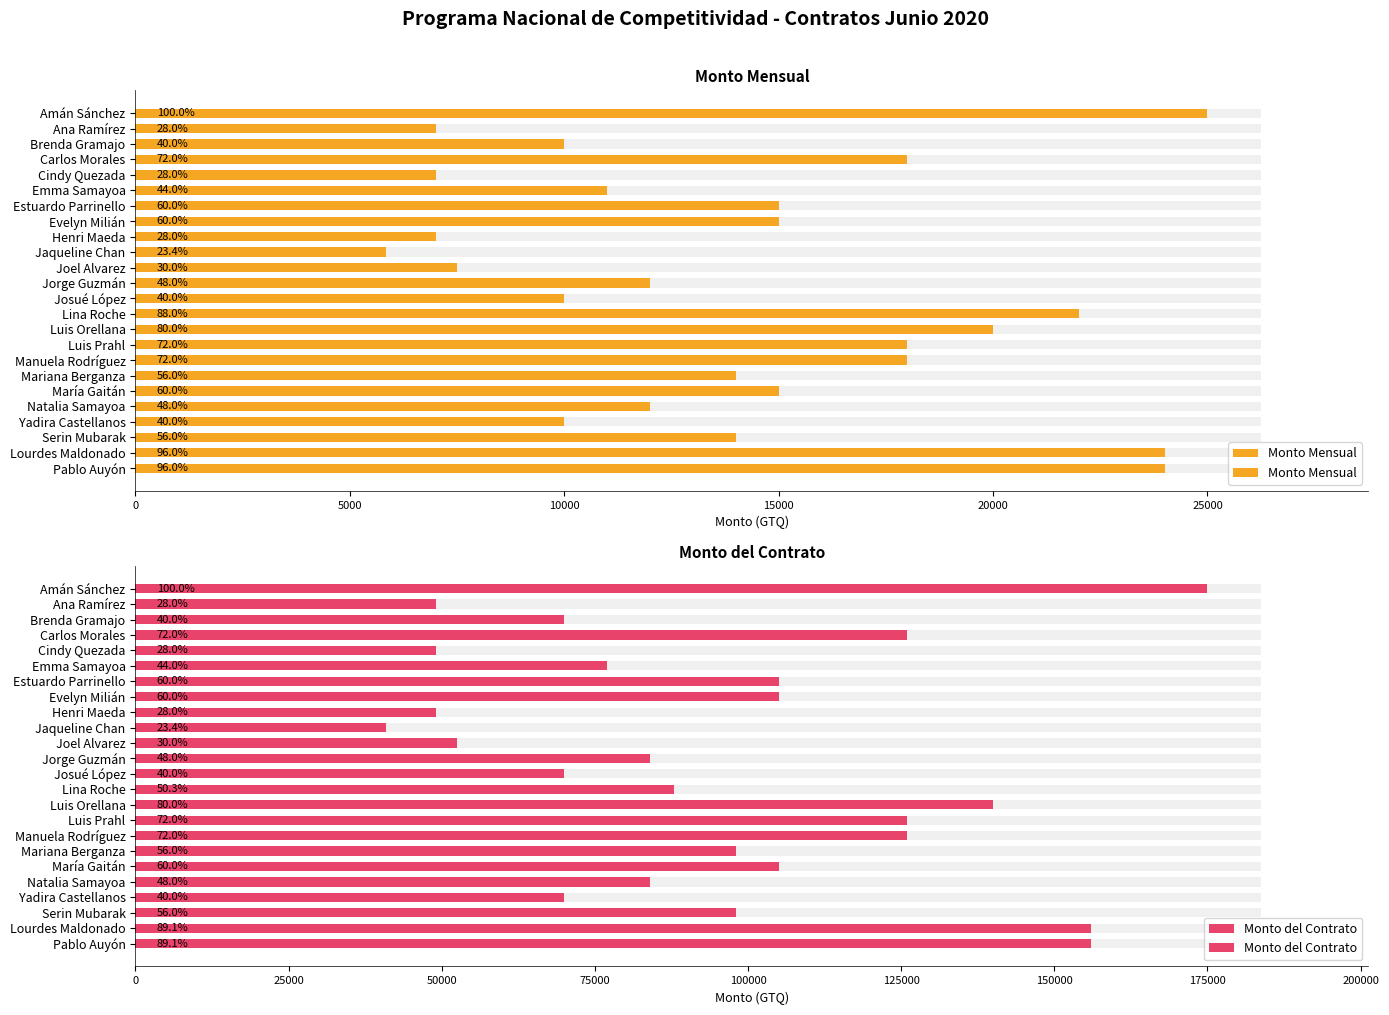

Is it true that Monto del Contrato equals 84000 at Jorge Guzmán?

True